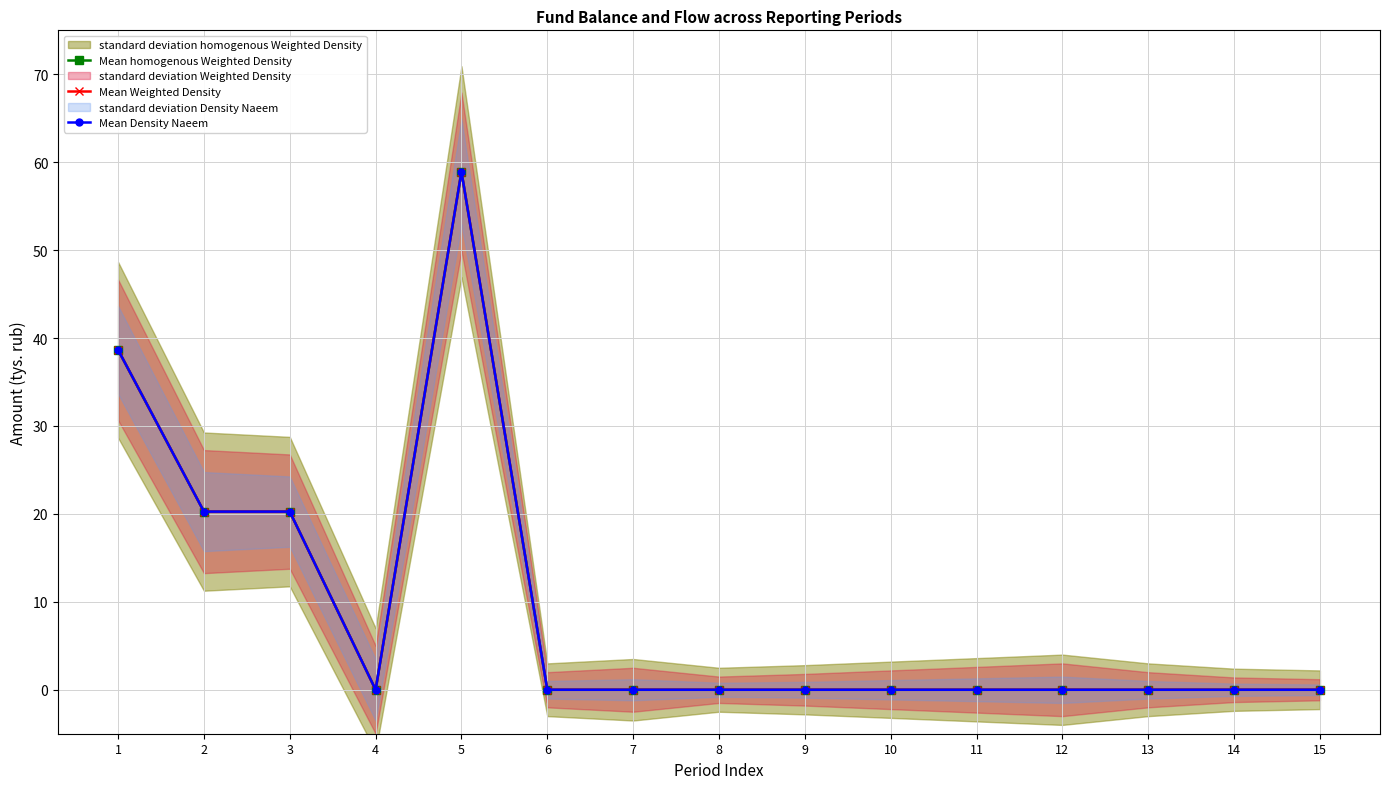

At which label is Mean homogenous Weighted Density closest to 29?

2